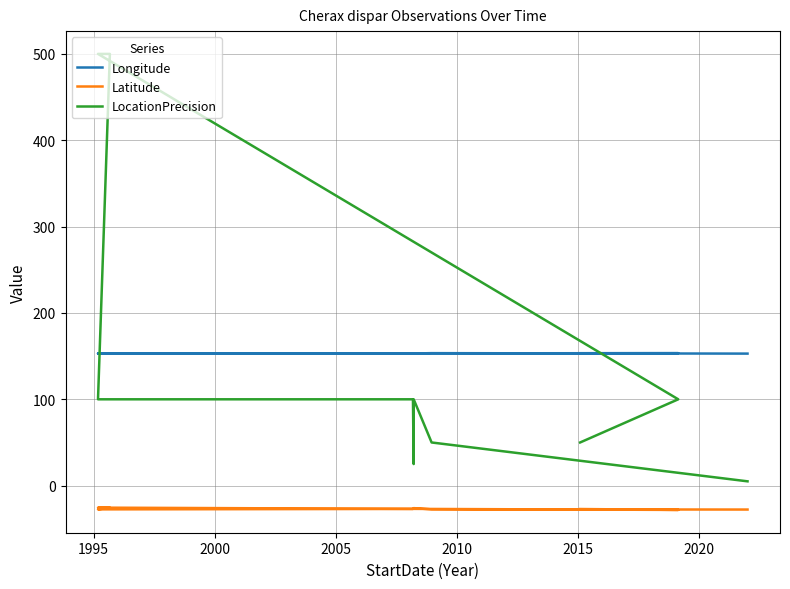

At how many categories does at least one series exceed 28?

10